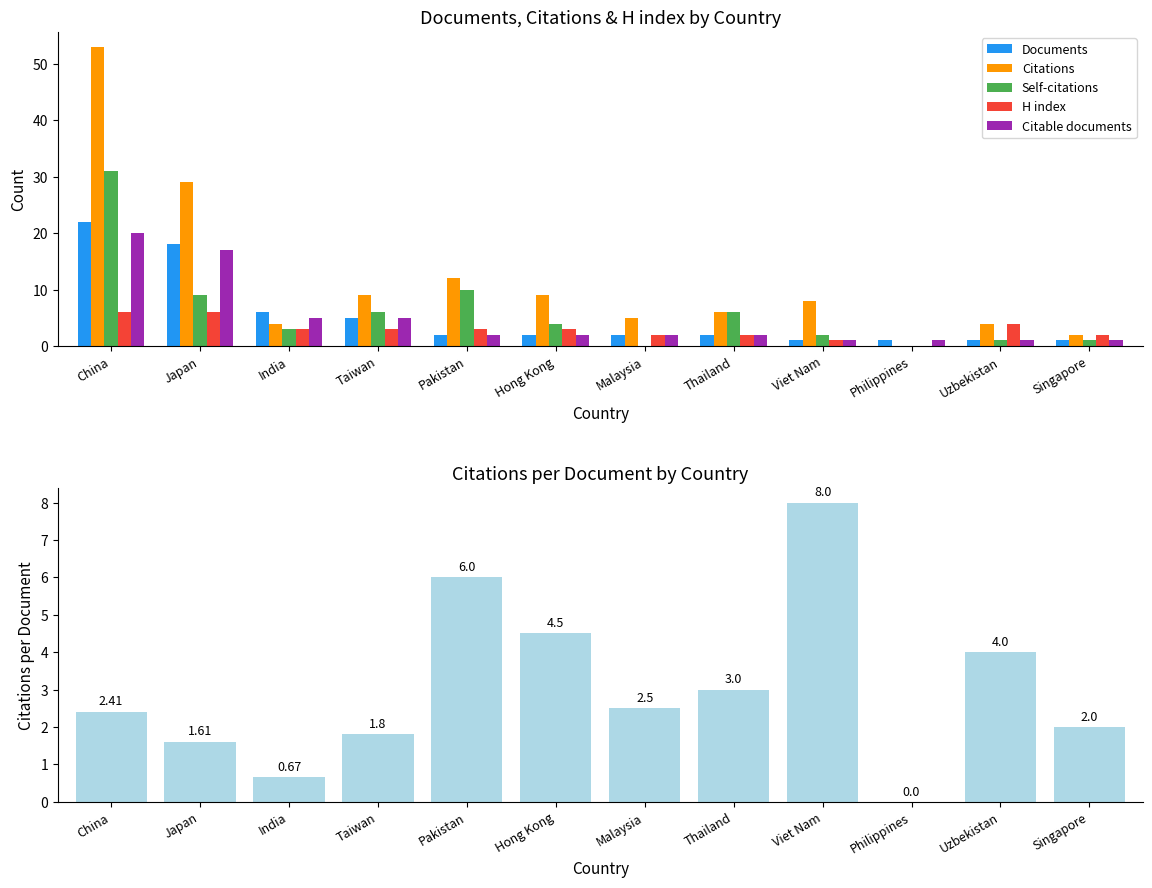

What is the total value across all series at Taiwan?

29.8